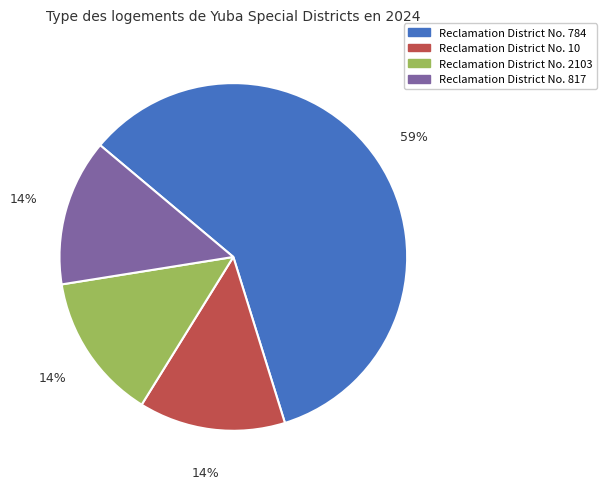

How many slices are in this pie chart?

4